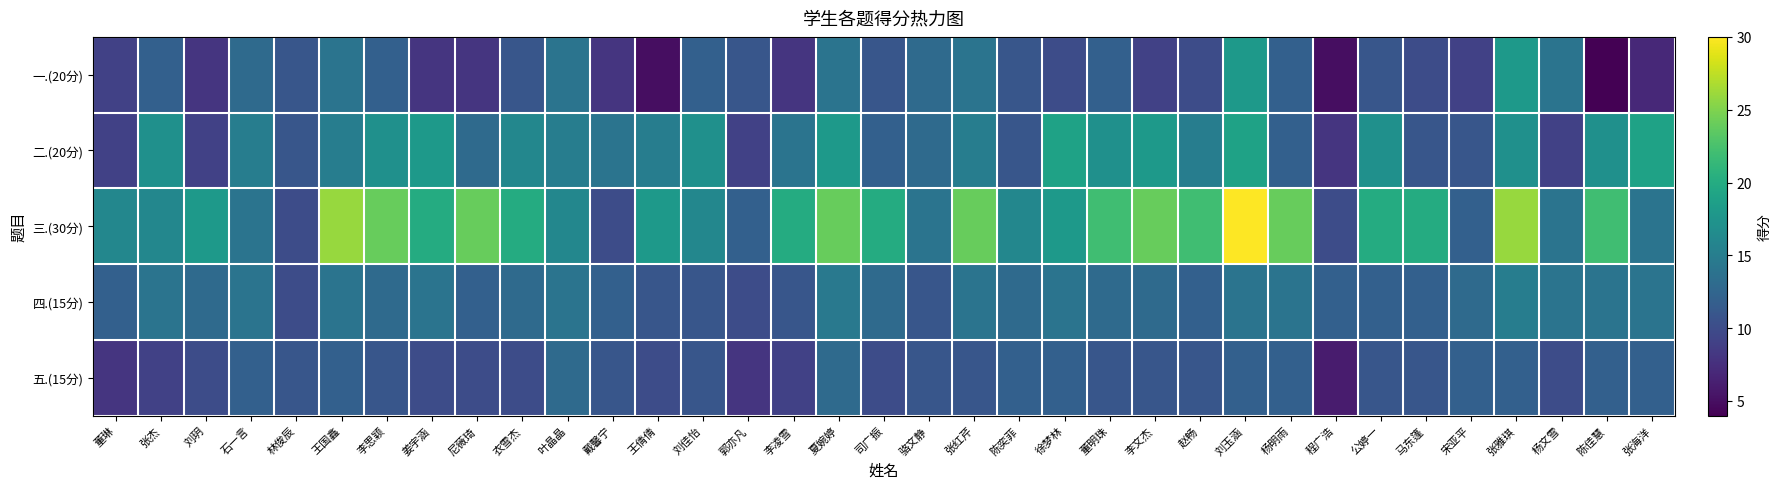

How many distinct data groups are displayed?

5